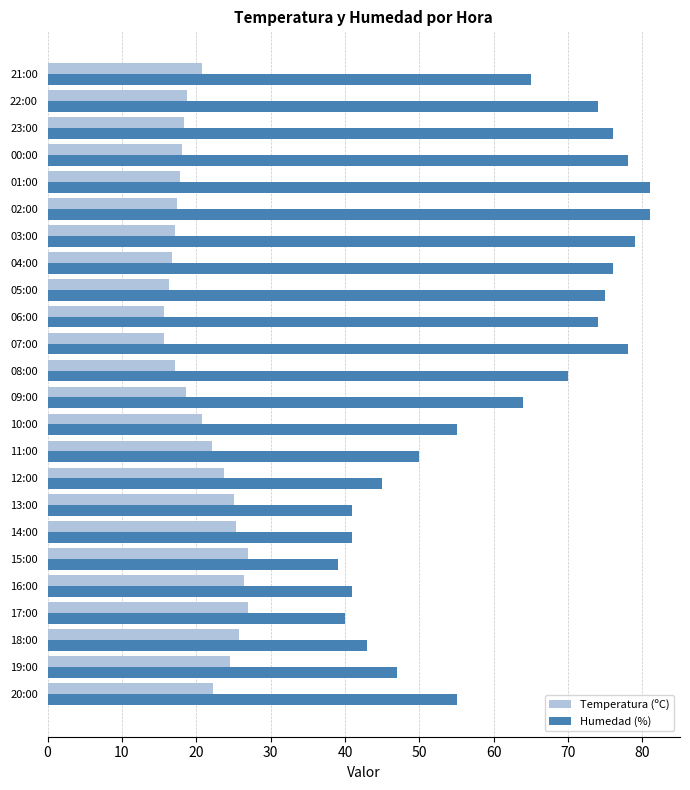

Is it true that Humedad (%) equals 8.7 at 15:00?

False